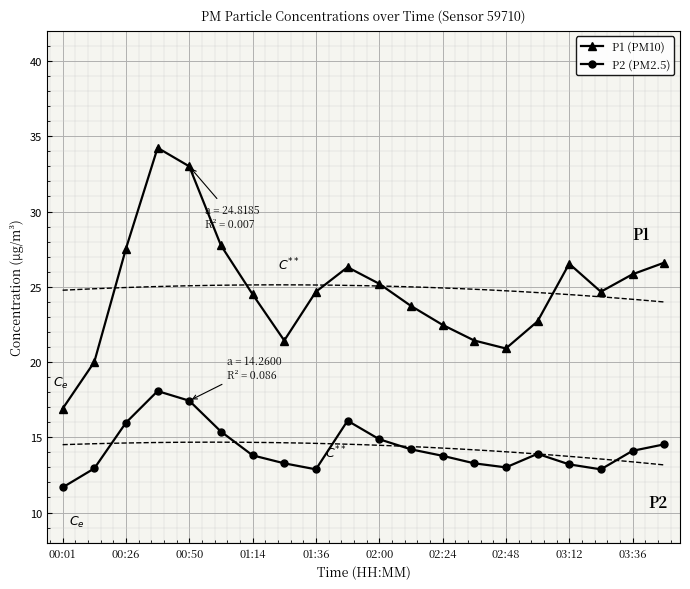

True or false: P2 (PM2.5) and P1 (PM10) intersect in this chart.

False